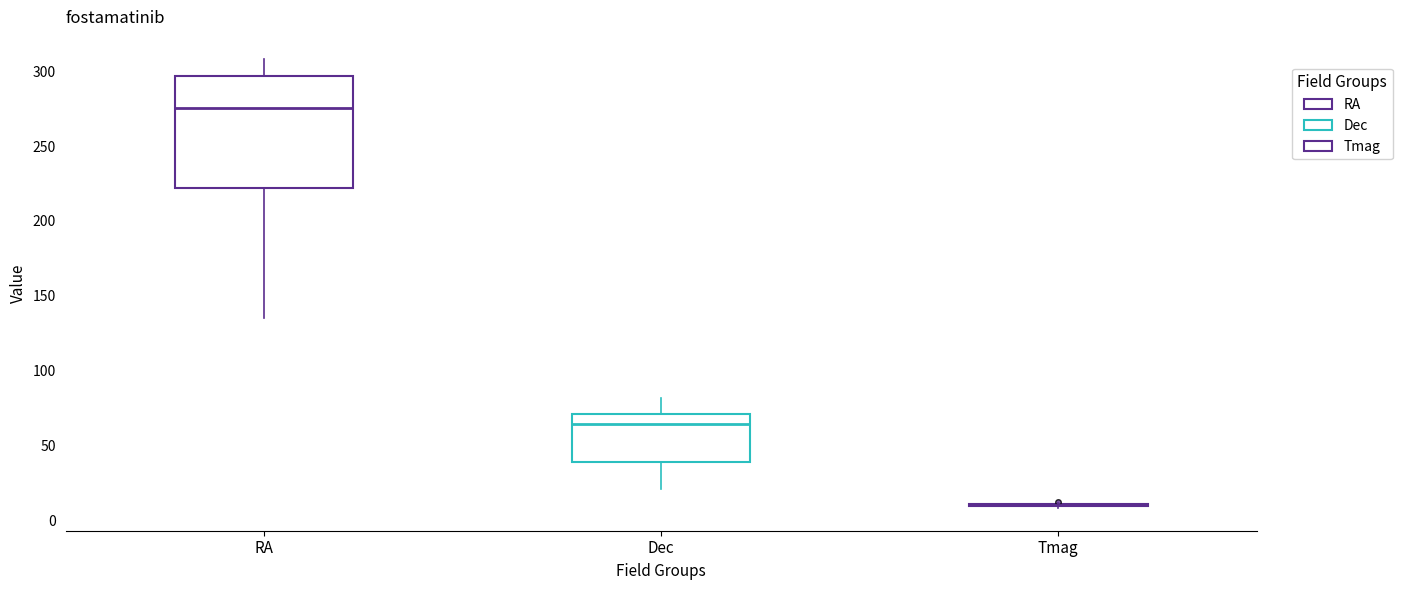

Which box is the tallest, from its lower edge to its upper edge?

RA